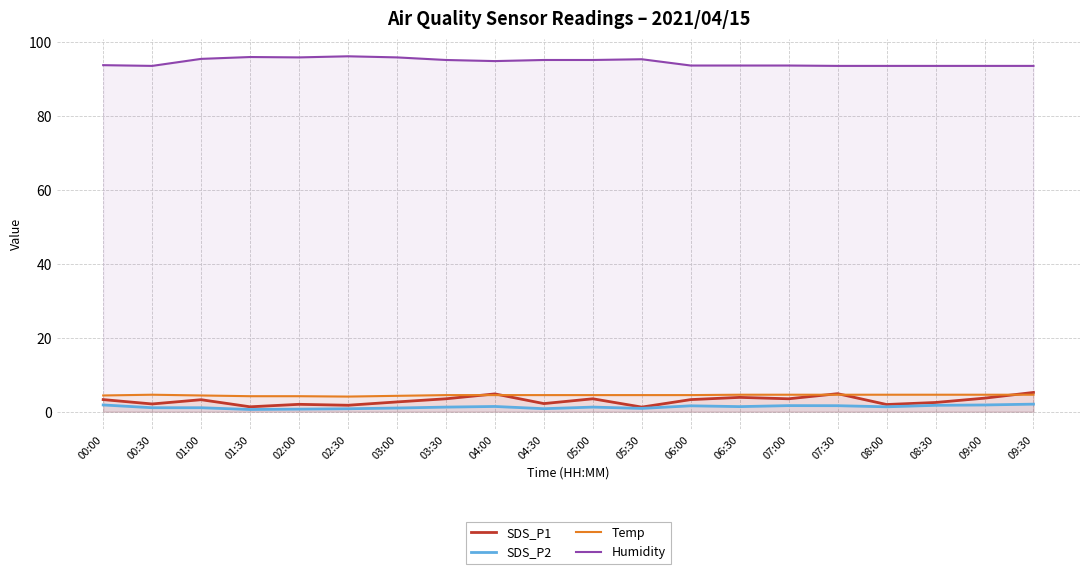

True or false: Temp has more than 1 points higher than both neighbors.

False